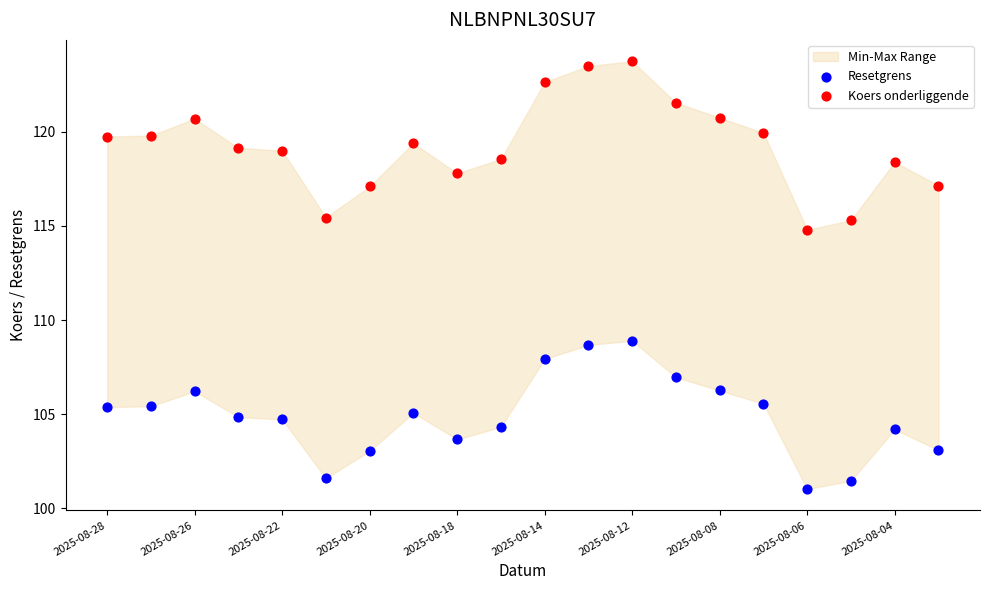

Which series contains the lowest Y value?

Resetgrens